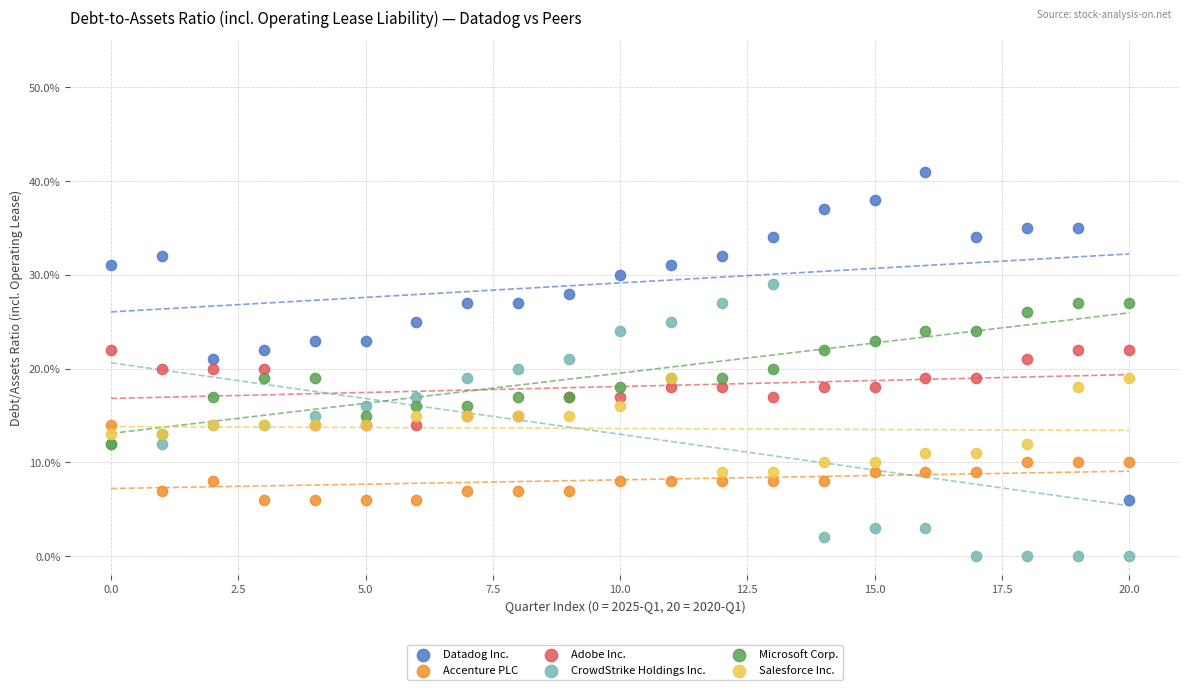

Which series has the widest spread of Y values?

Datadog Inc.